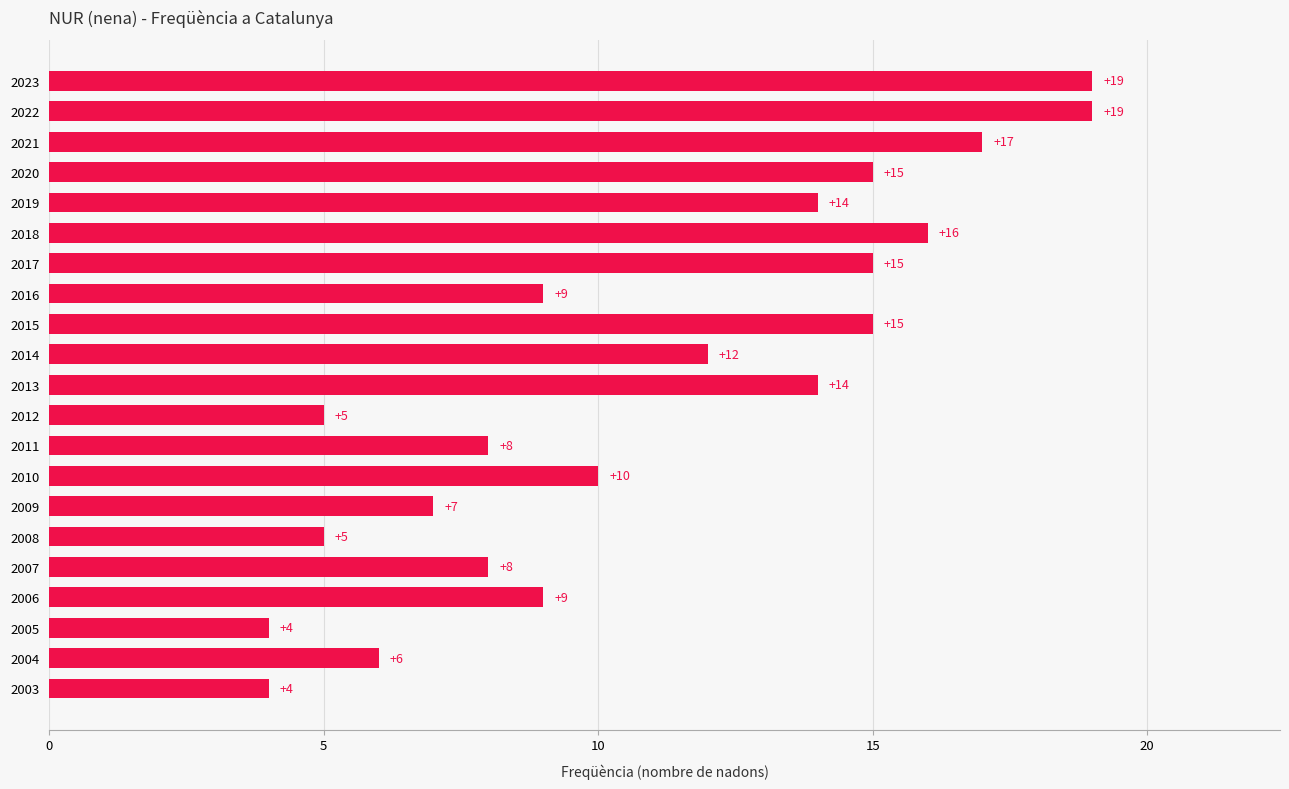

What is the approximate value at 2009, to the nearest 10?

10